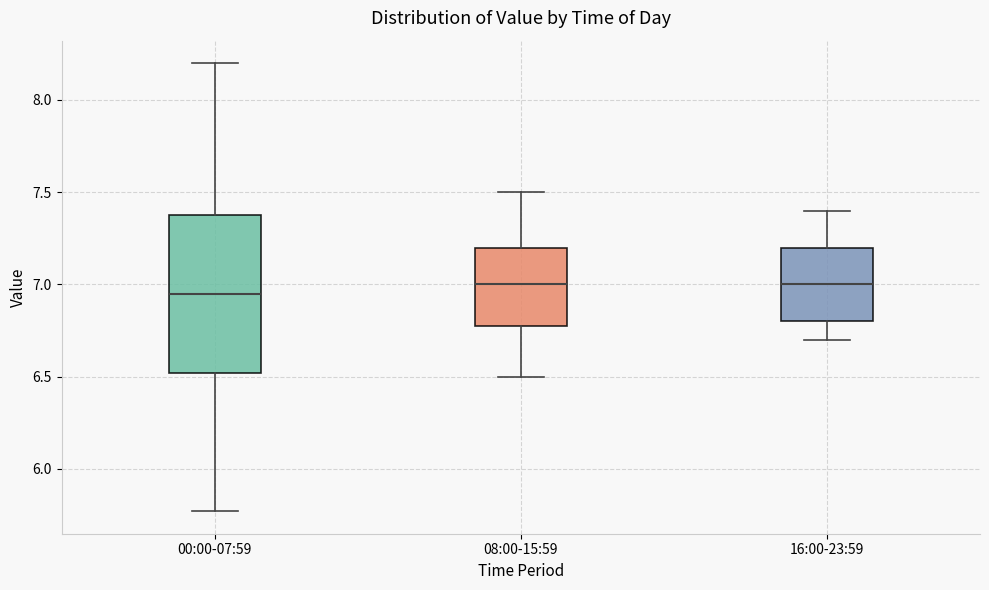

Which box is the tallest, from its lower edge to its upper edge?

00:00-07:59